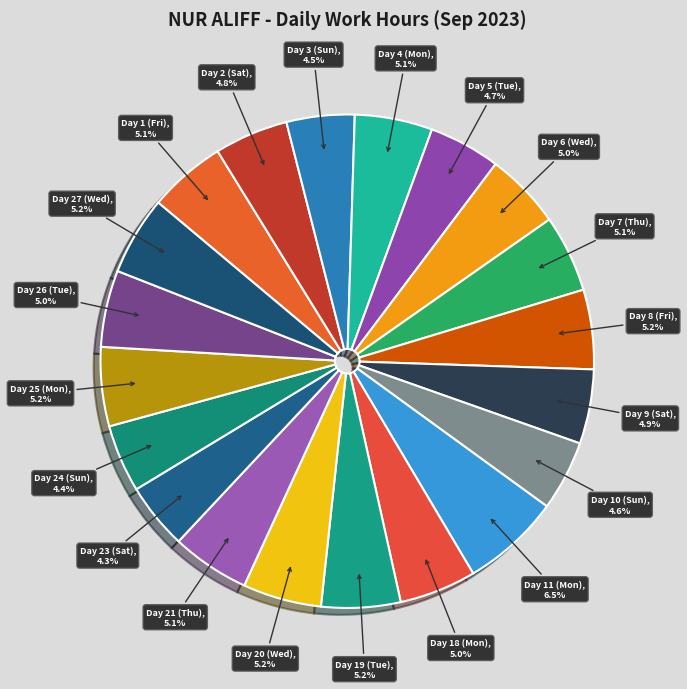

Is there a majority slice in this chart?

No